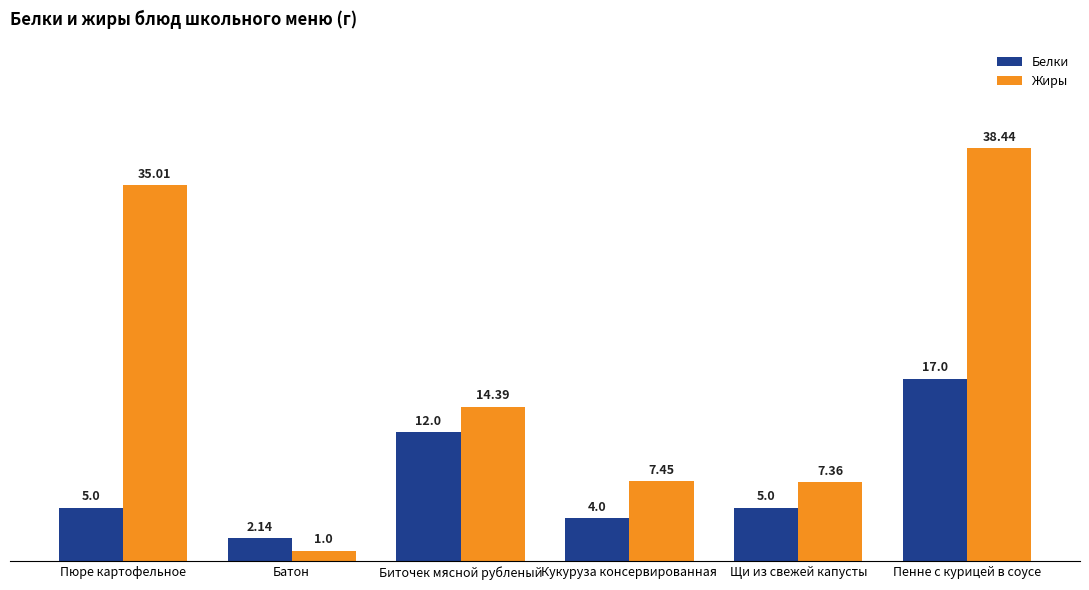

Which series has the widest spread of values?

Жиры